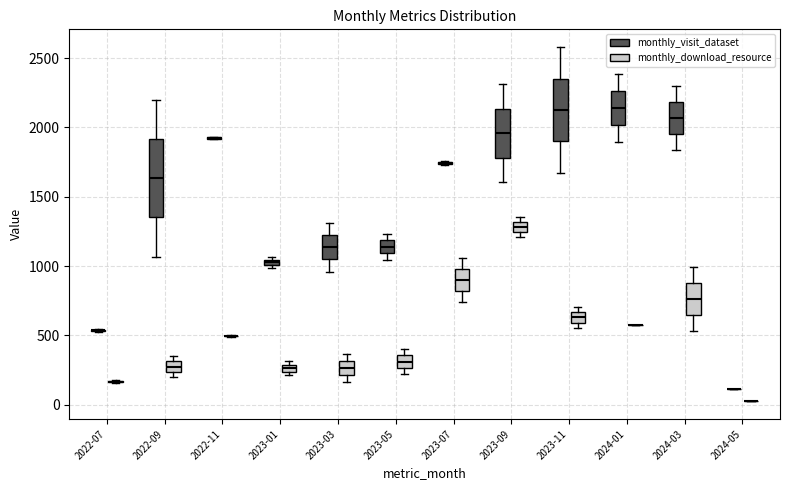

Where is the upper edge of the box for 2024-01 (monthly_visit_dataset) on the y-axis? The values are not printed on the chart, so give them approximately, as read against the axis.

2250